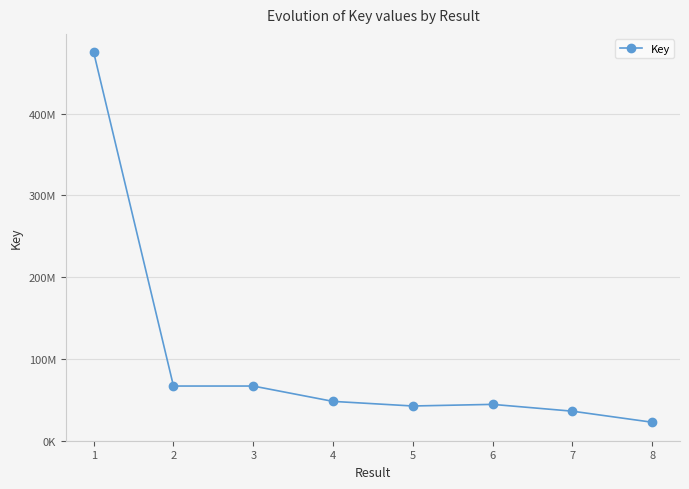

How many categories are shown in the chart?

8